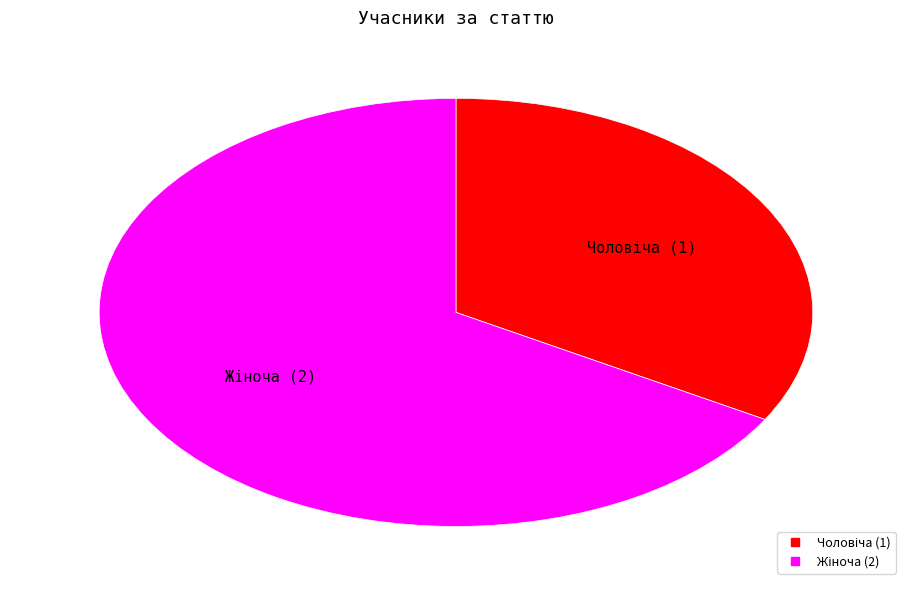

Does any single category account for the majority?

Yes